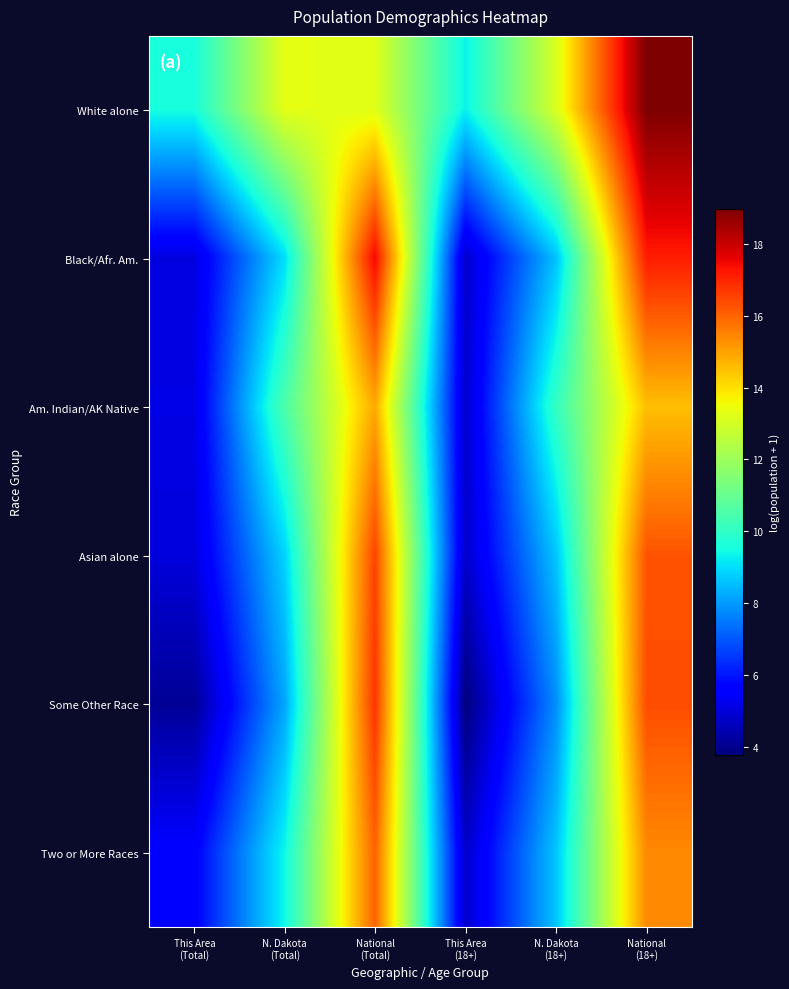

Reading right to left, list all the values displayed in this chart.

White alone: National
(18+)=19.0	N. Dakota
(18+)=13.1	This Area
(18+)=9.3	National
(Total)=13.2	N. Dakota
(Total)=13.3	This Area
(Total)=9.6
Black/Afr. Am.: National
(18+)=17.2	N. Dakota
(18+)=8.6	This Area
(18+)=4.8	National
(Total)=17.5	N. Dakota
(Total)=9.0	This Area
(Total)=5.1
Am. Indian/AK Native: National
(18+)=14.5	N. Dakota
(18+)=10.1	This Area
(18+)=4.8	National
(Total)=14.9	N. Dakota
(Total)=10.5	This Area
(Total)=5.2
Asian alone: National
(18+)=16.3	N. Dakota
(18+)=8.6	This Area
(18+)=4.8	National
(Total)=16.5	N. Dakota
(Total)=8.8	This Area
(Total)=5.0
Some Other Race: National
(18+)=16.4	N. Dakota
(18+)=7.8	This Area
(18+)=3.8	National
(Total)=16.8	N. Dakota
(Total)=8.2	This Area
(Total)=4.1
Two or More Races: National
(18+)=15.4	N. Dakota
(18+)=8.6	This Area
(18+)=4.8	National
(Total)=16.0	N. Dakota
(Total)=9.4	This Area
(Total)=5.6